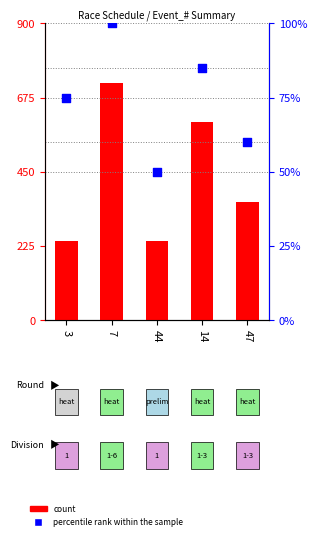

What are all the series names shown in the legend?

count, percentile rank within the sample